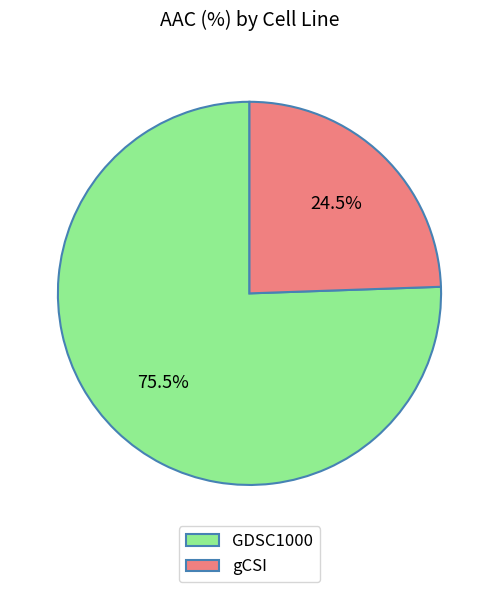

What is the ratio of the value at GDSC1000 to the value at gCSI?

3.1